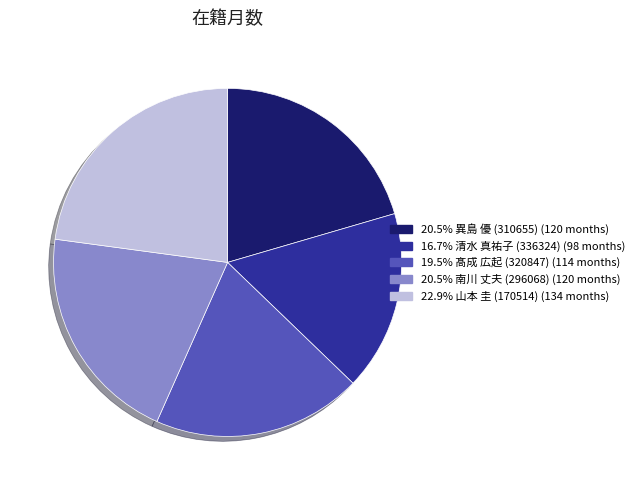

How many segments does this pie chart have?

5